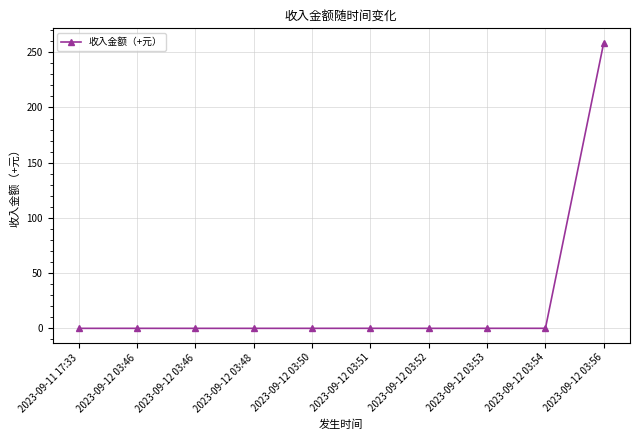

Is this an area chart (filled region under the line)?

No